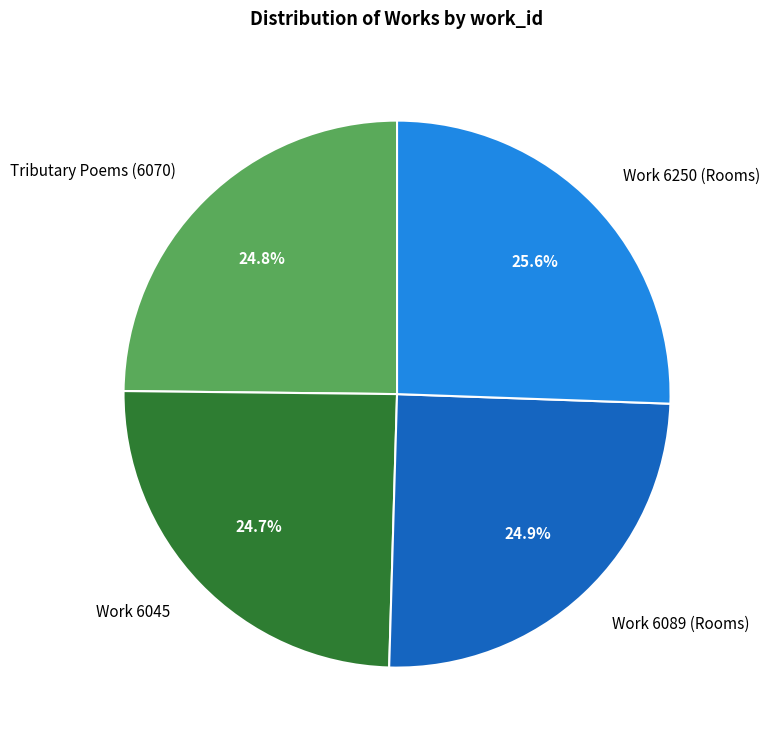

Which has a higher value, Work 6250 (Rooms) or Work 6089 (Rooms)?

Work 6250 (Rooms)